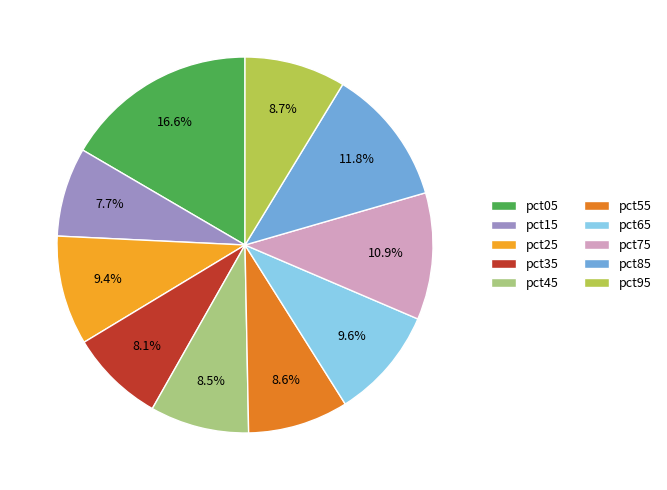

To the nearest percent, what is the combined percentage of pct45 and pct35?

17%